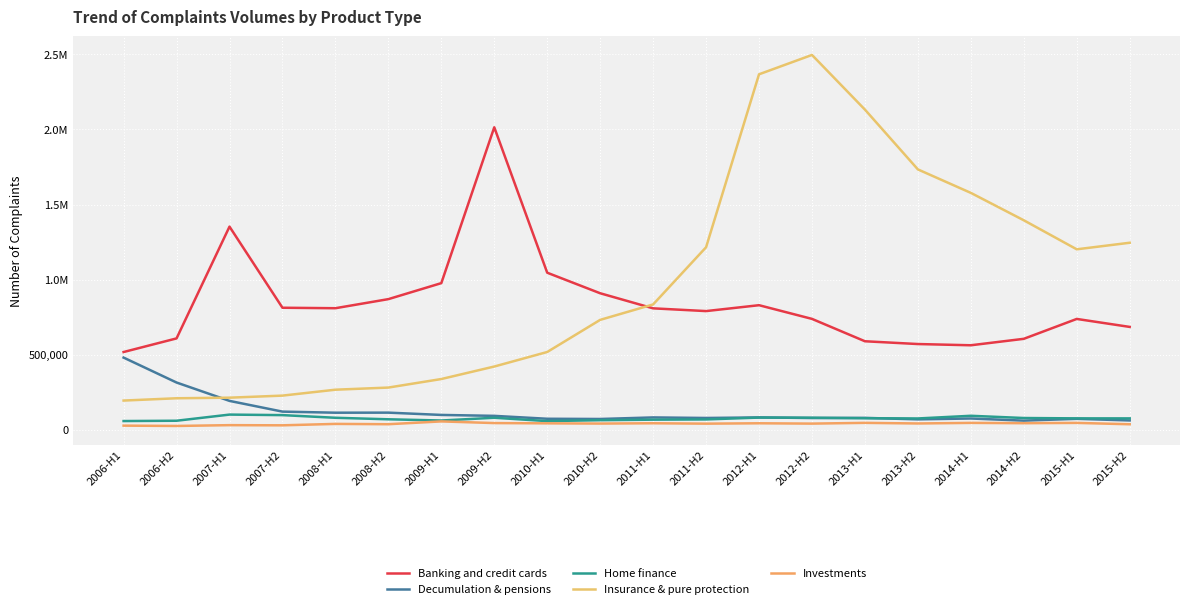

What is the average value of the Decumulation & pensions series?

120916